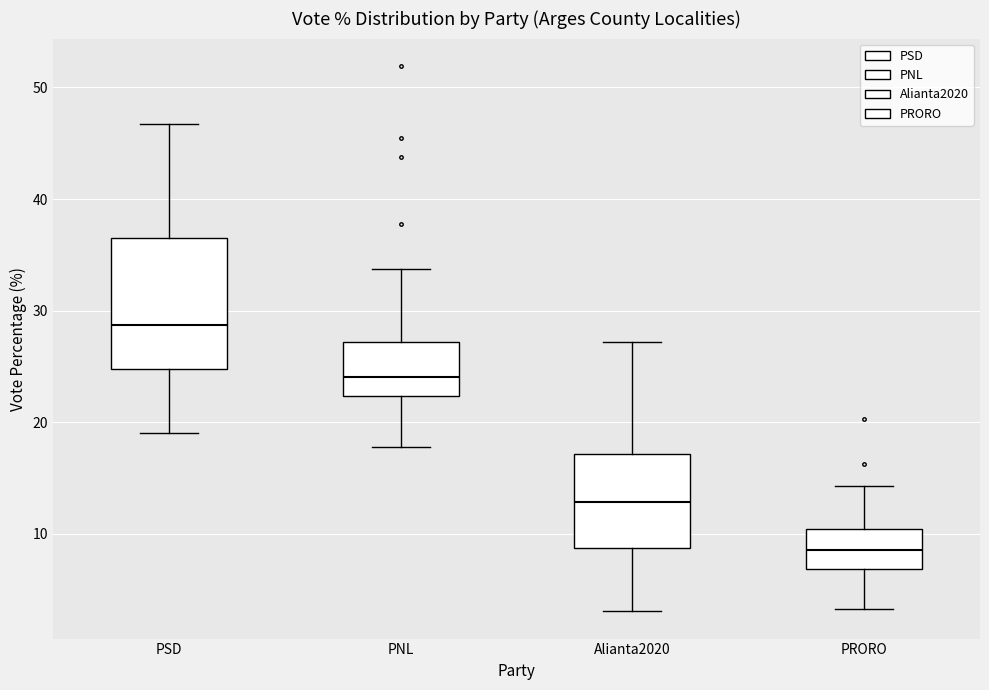

Which box's median line is the lowest?

PRORO